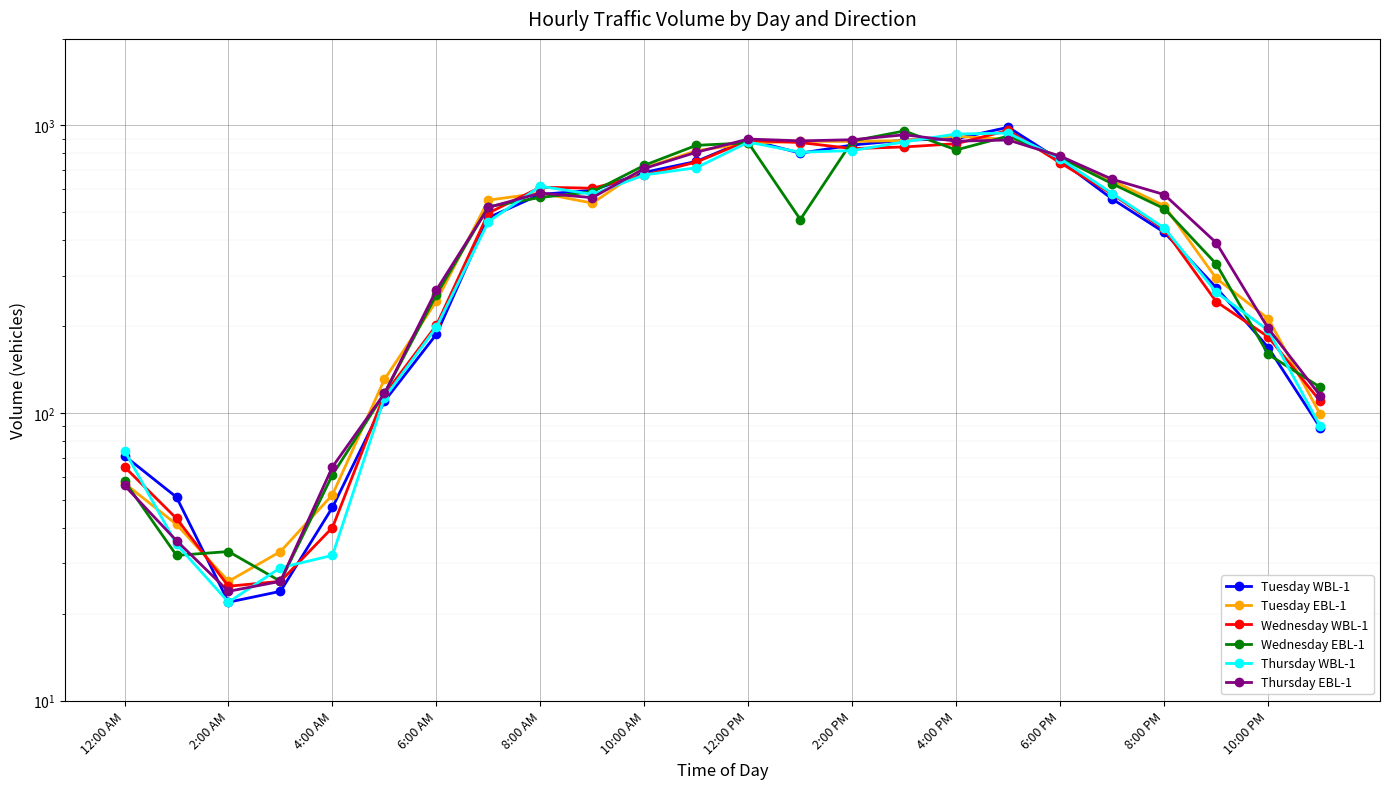

What are all the series names shown in the legend?

Tuesday WBL-1, Tuesday EBL-1, Wednesday WBL-1, Wednesday EBL-1, Thursday WBL-1, Thursday EBL-1